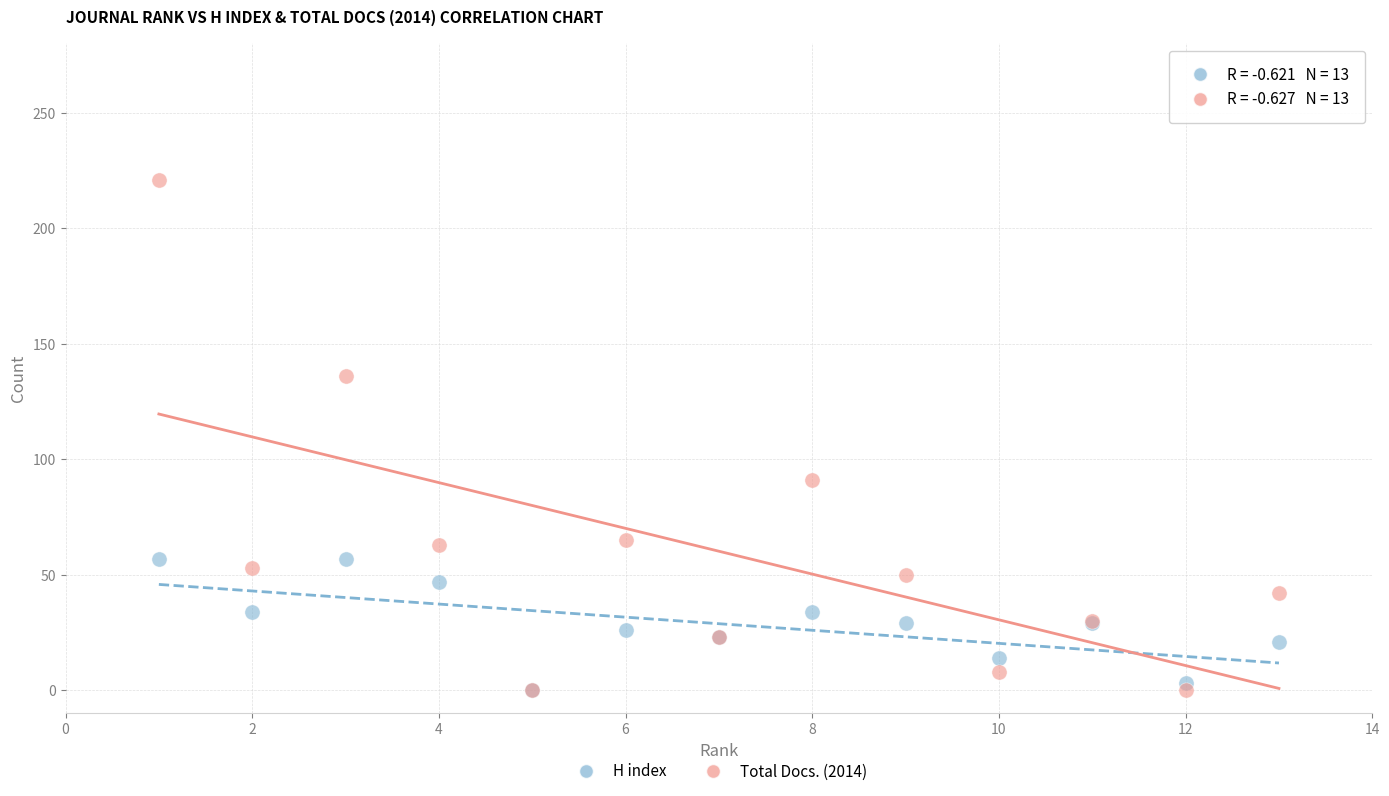

In the Total Docs. (2014) series, what Y value is closest to 110?

91